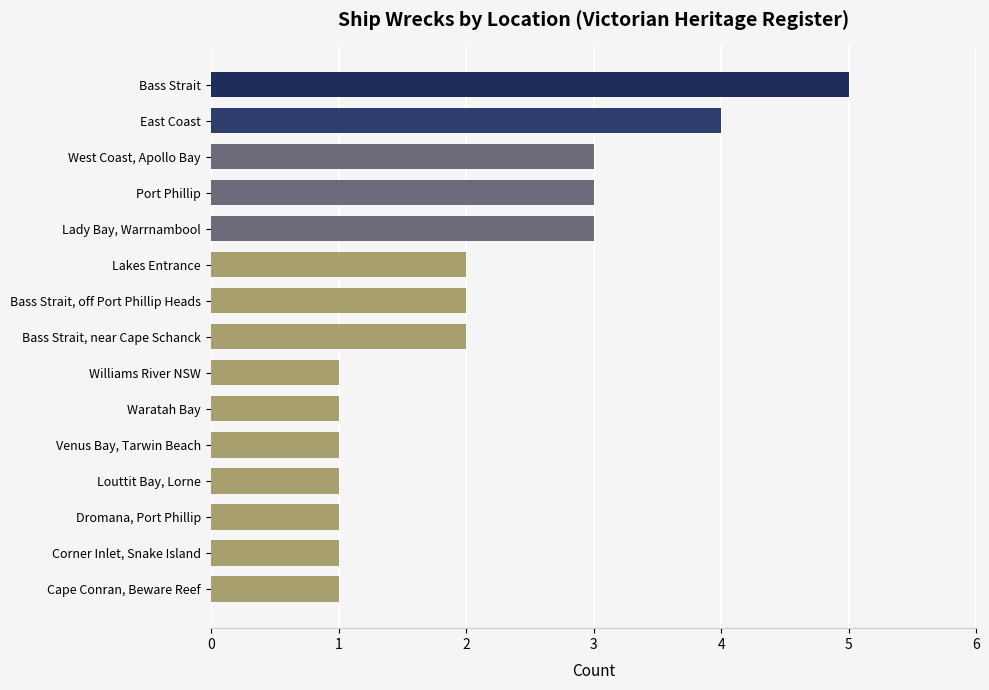

How many data points are less than 2?

7